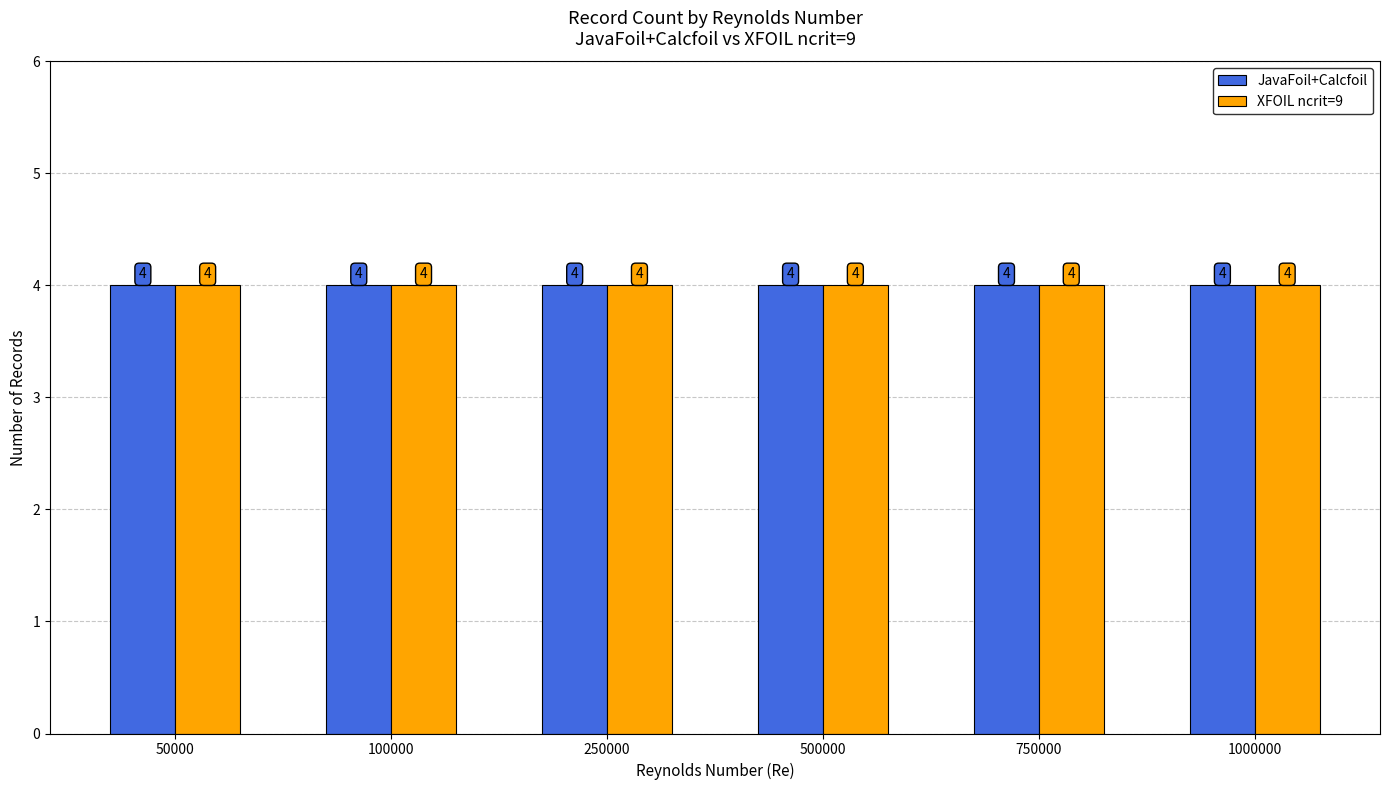

Does the chart contain stacked bars?

No